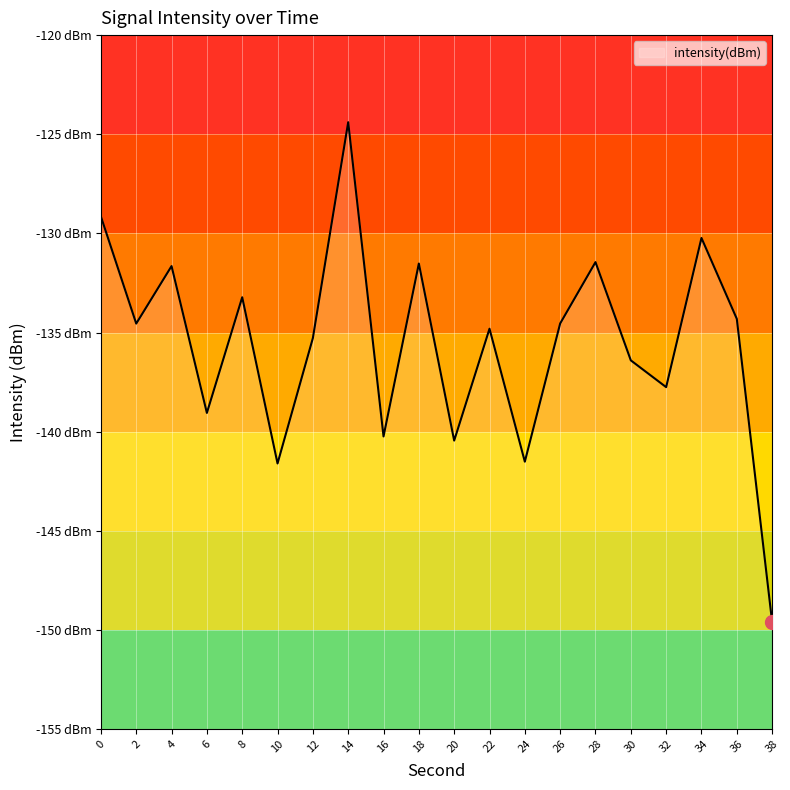

What is the difference between the maximum and minimum values?

25.2